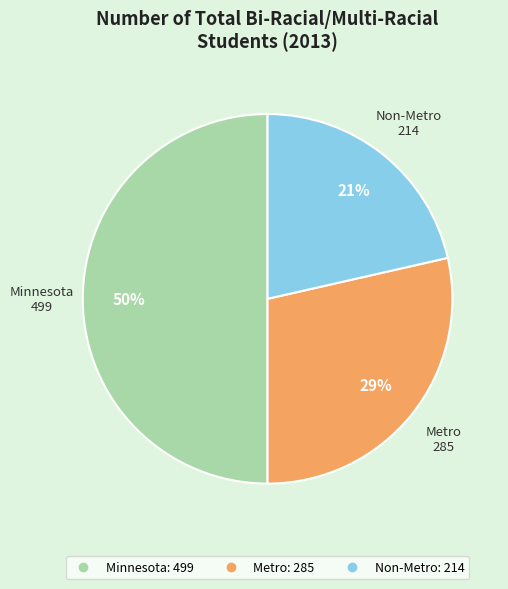

Does Non-Metro account for over 50% of the chart?

No